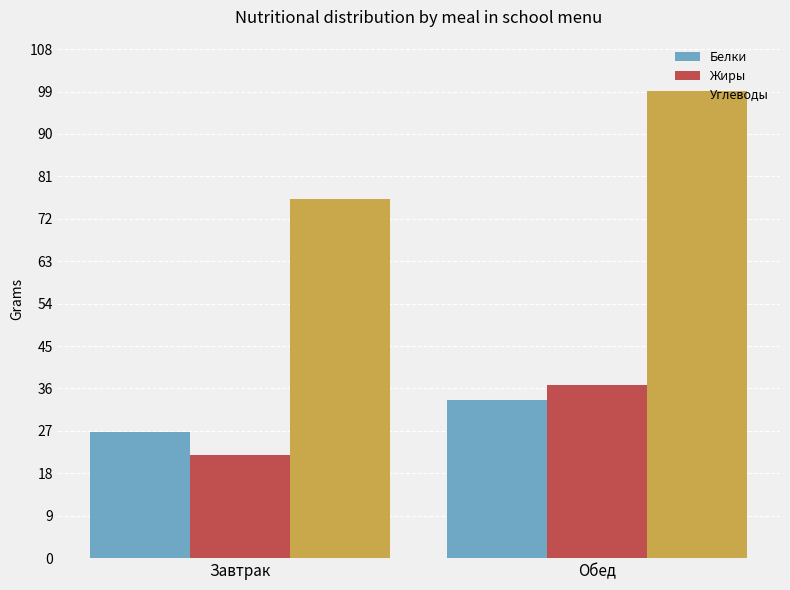

What is the sum of the Жиры values at Обед and Завтрак?

58.5